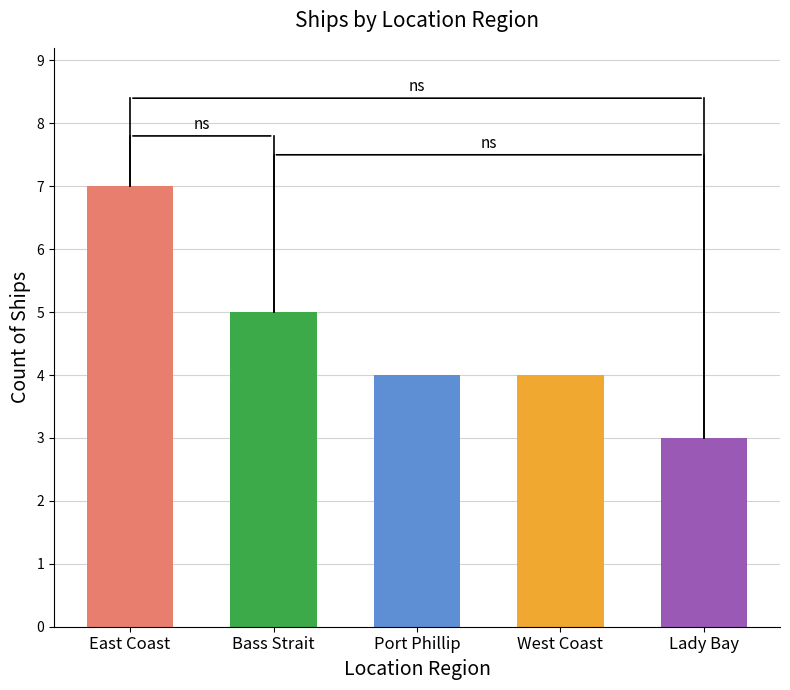

What is the sum of all values?

23